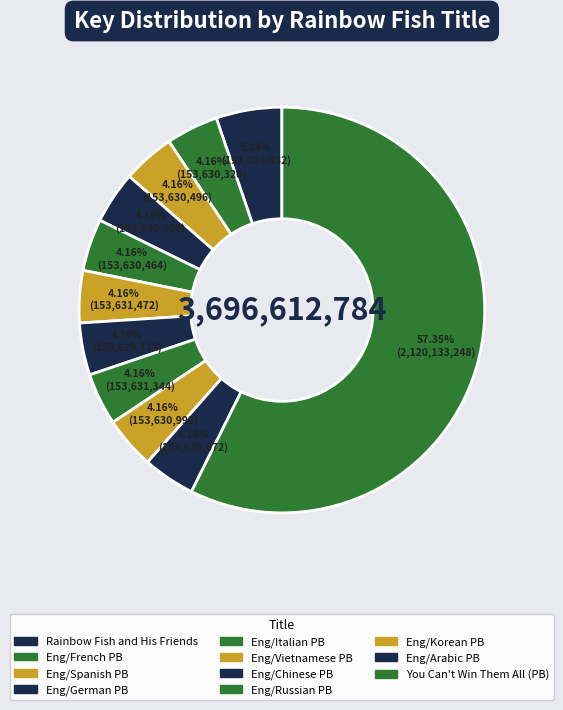

Count the number of slices in the pie.

11